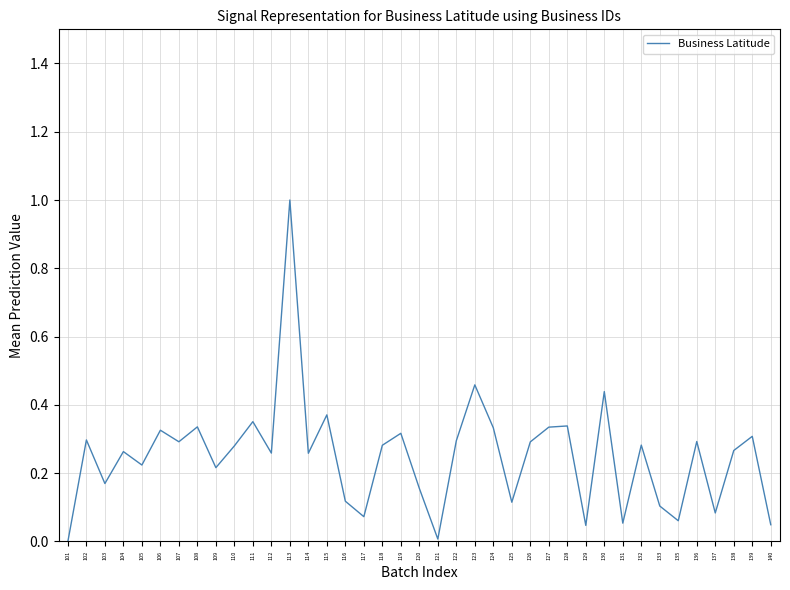

The chart shows a value of 0.8 at 123. True or false?

False